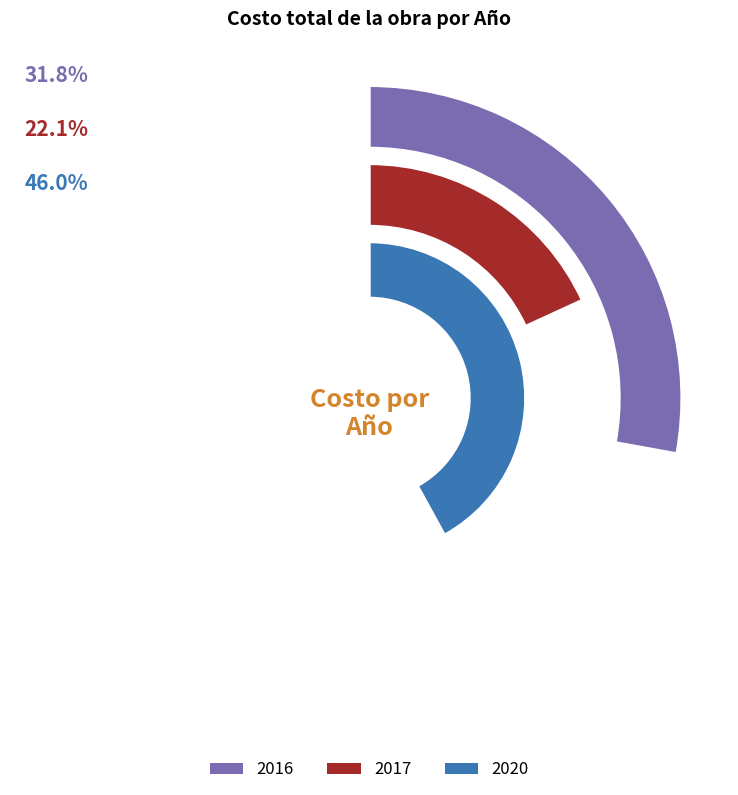

Which series changed the most between 2016 and 2017?

2017